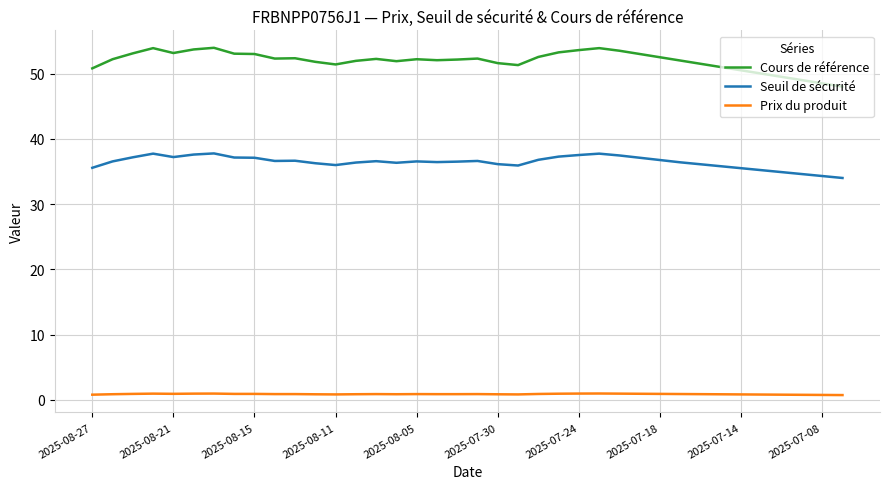

List the series in order of their peak value, lowest first.

Prix du produit, Seuil de sécurité, Cours de référence